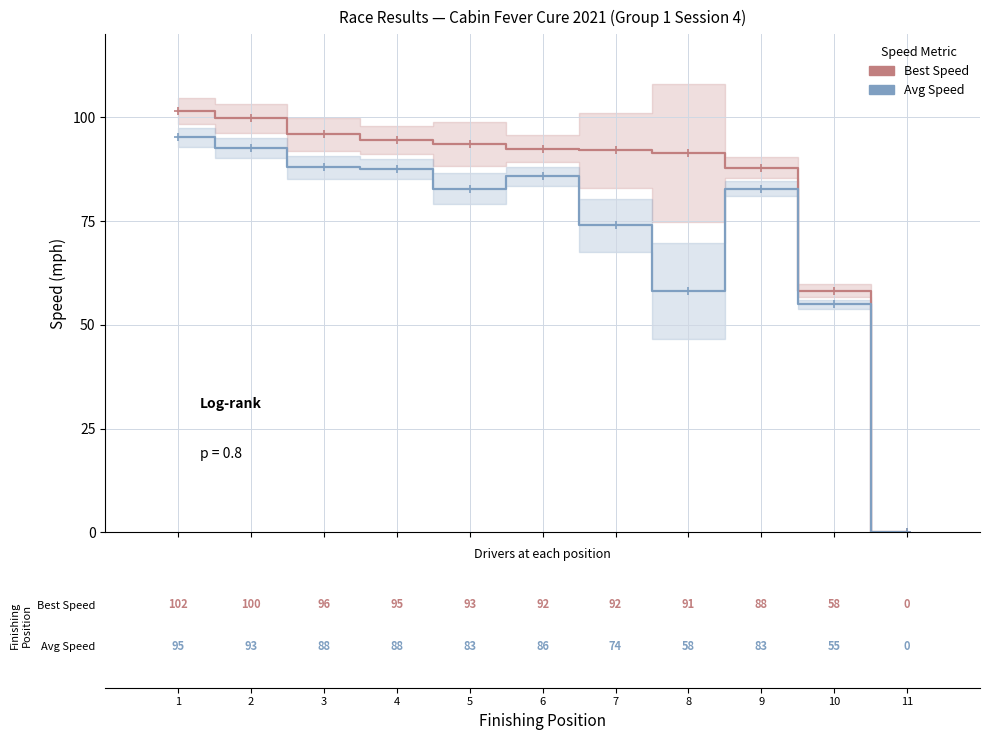

Which series changed the most between 2 and 9?

Best Speed